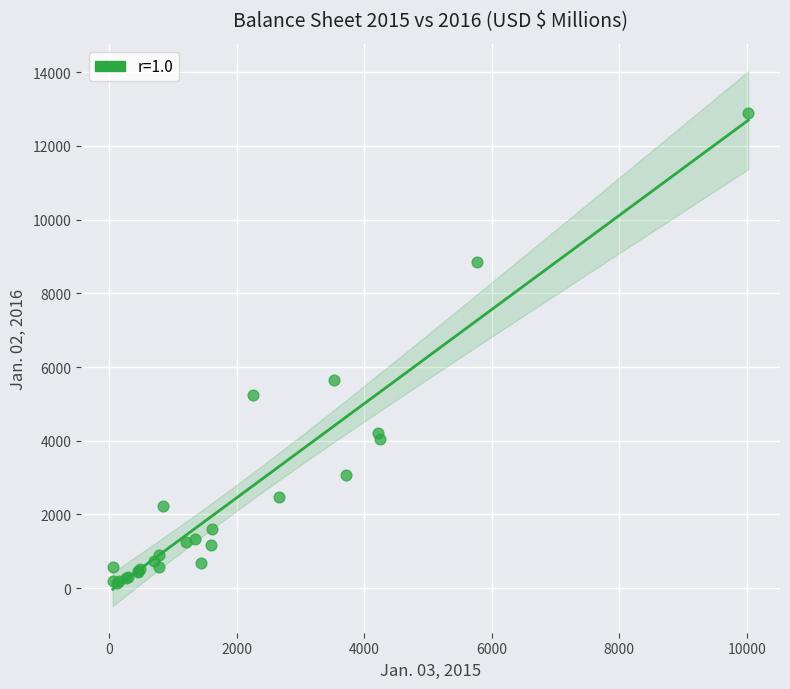

What Y value in the scatter plot is closest to 6525?

5651